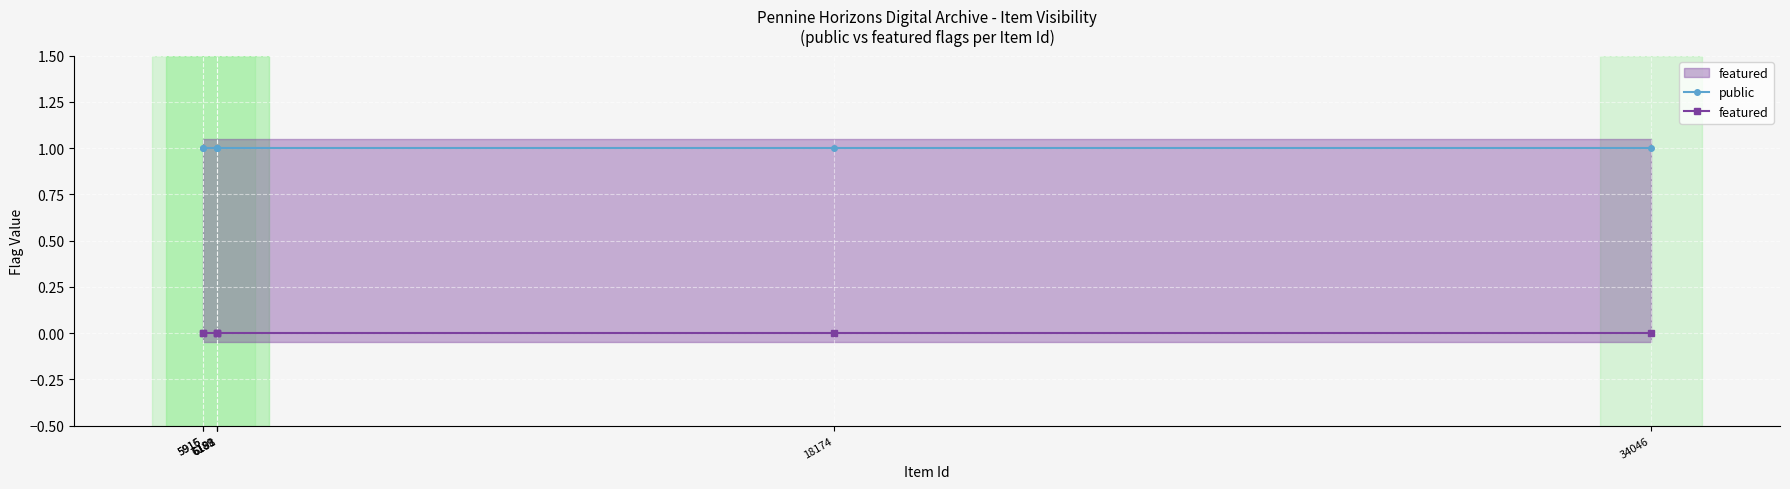

Is this an area chart (filled region under the line)?

No